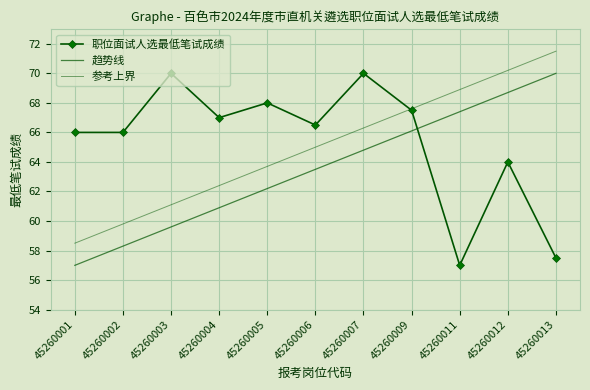

Where do 职位面试人选最低笔试成绩 and 趋势线 first cross each other?

45260009 and 45260011